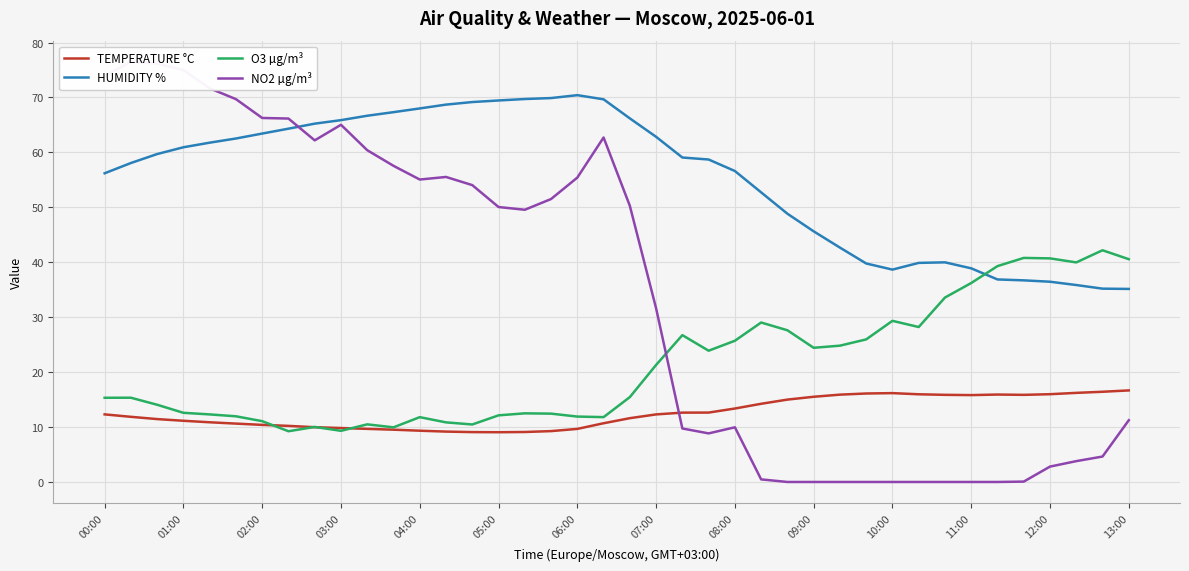

What is the highest value of the HUMIDITY % series?

70.4